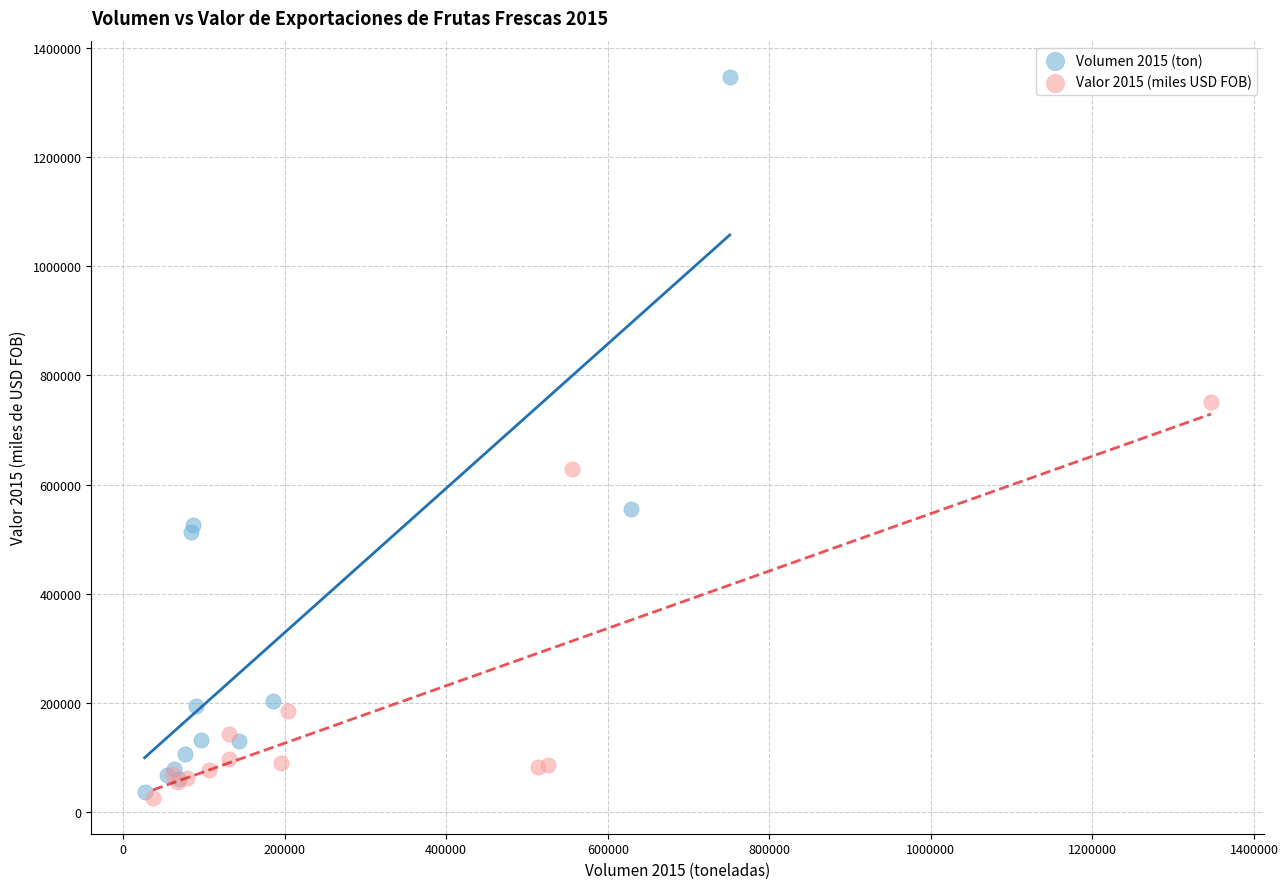

Which series reaches the maximum Y coordinate?

Volumen 2015 (ton)